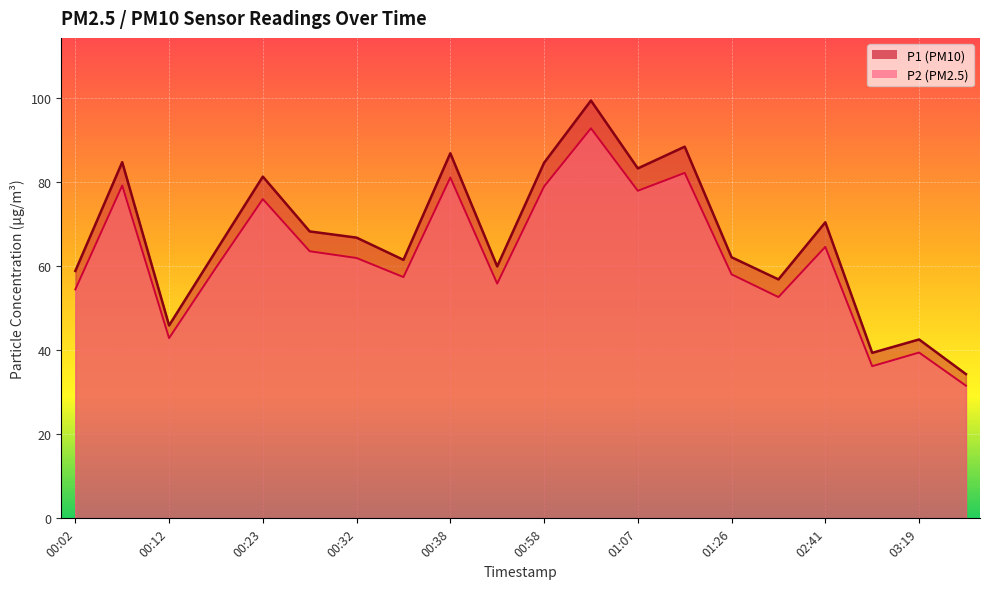

True or false: P2 and P1 cross at least once.

False